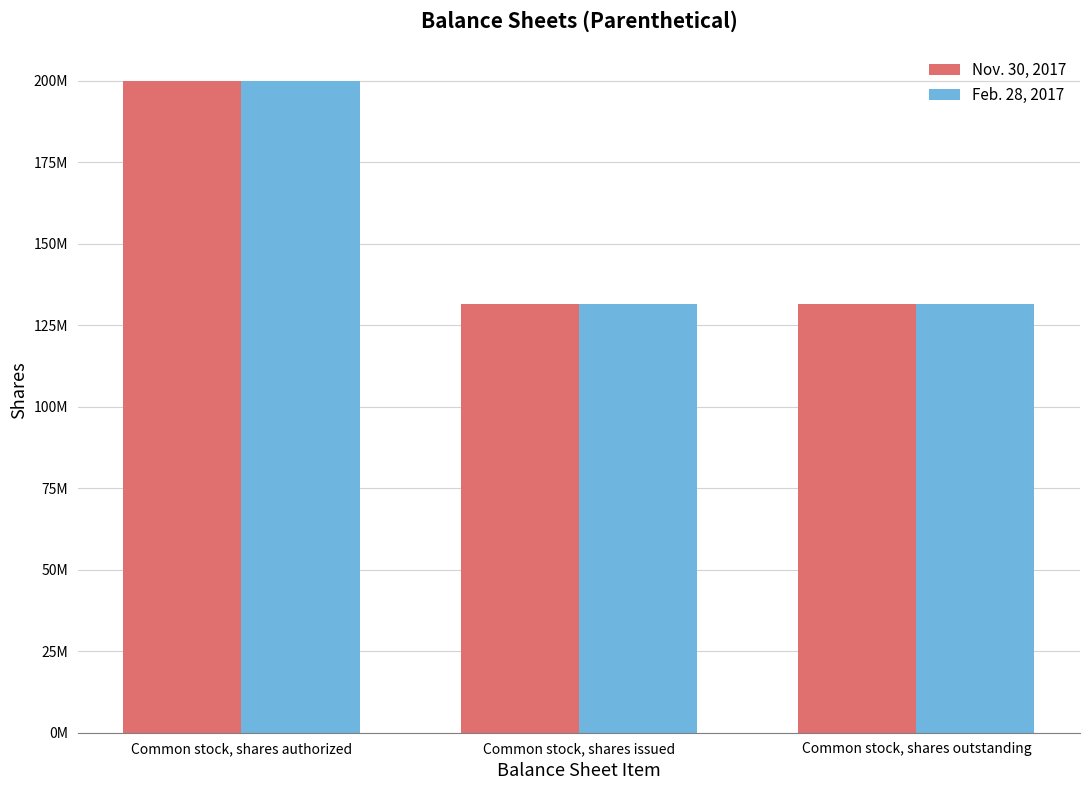

Which label corresponds to the largest value in the chart?

Common stock, shares authorized